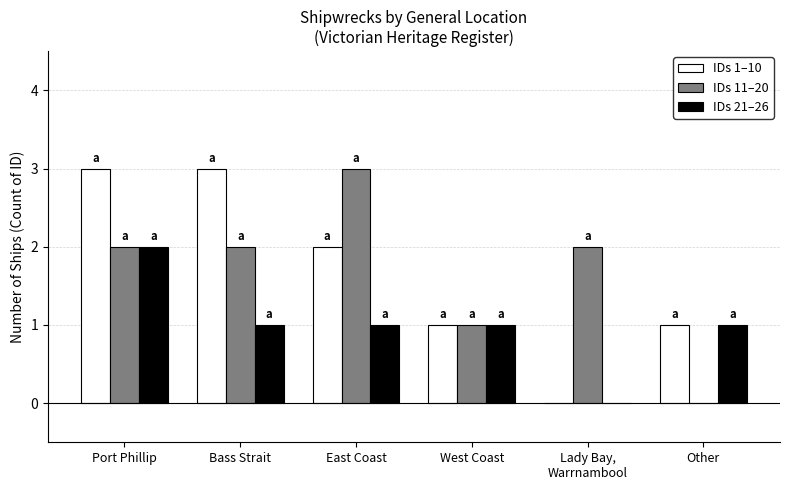

Is it true that IDs 11–20 equals 1 at East Coast?

False